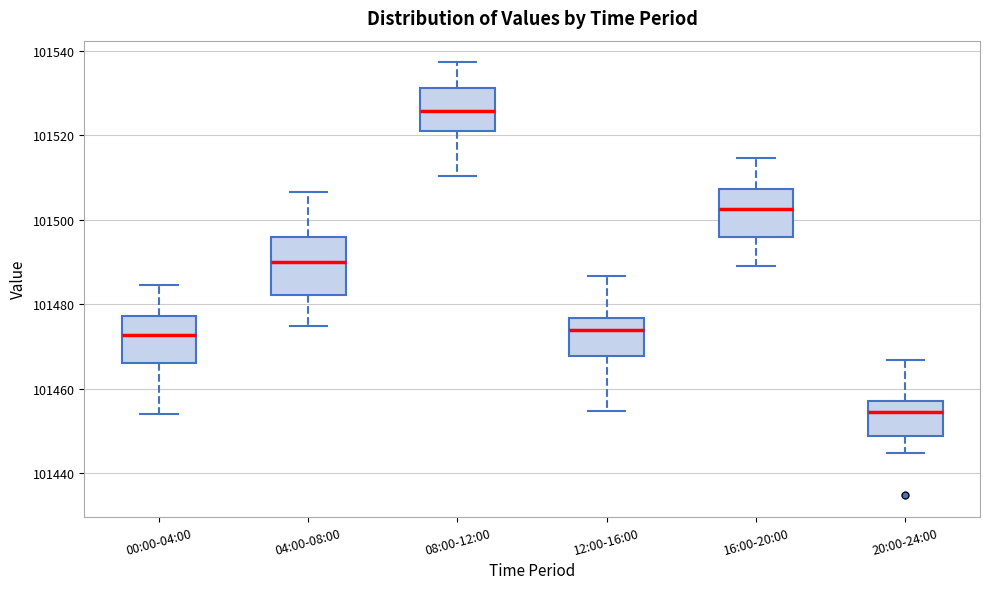

Where does the upper whisker of the box for 12:00-16:00 end on the y-axis? The values are not printed on the chart, so give them approximately, as read against the axis.

101486